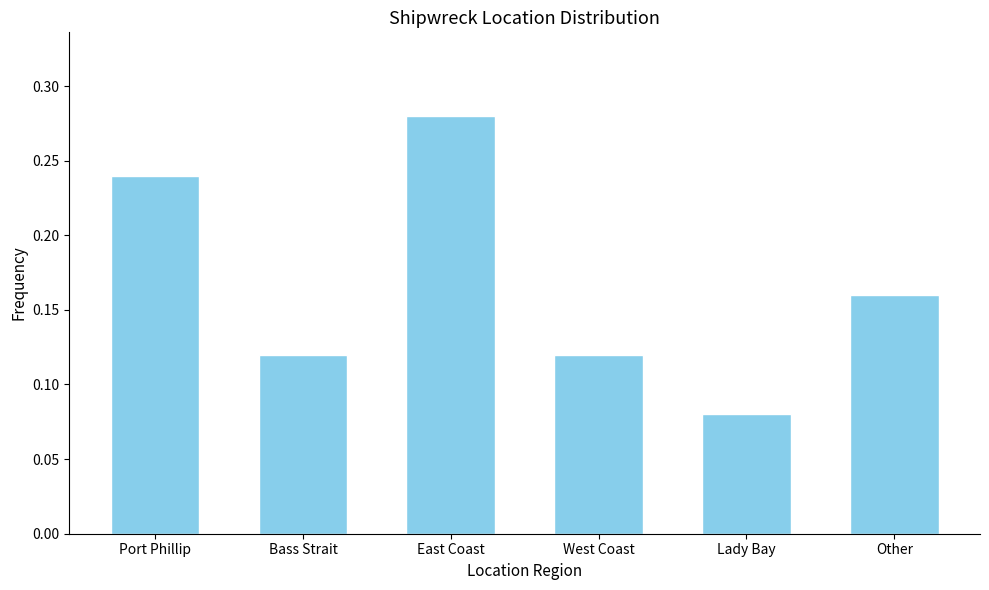

What is the change in value from Bass Strait to East Coast?

+0.2